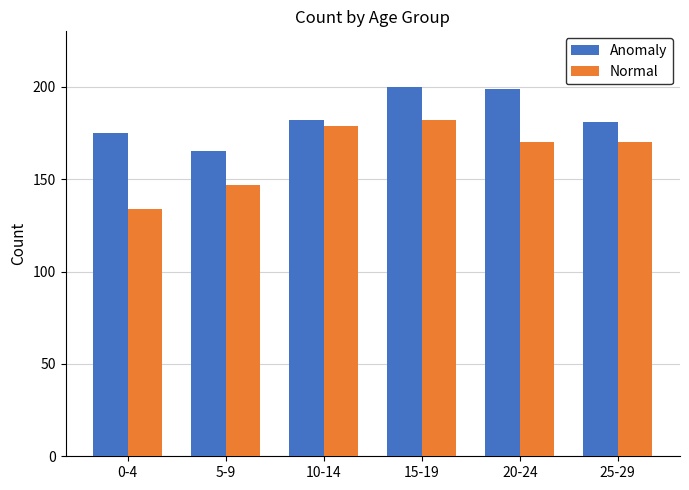

Rank the series at 5-9 from highest to lowest value.

Anomaly, Normal